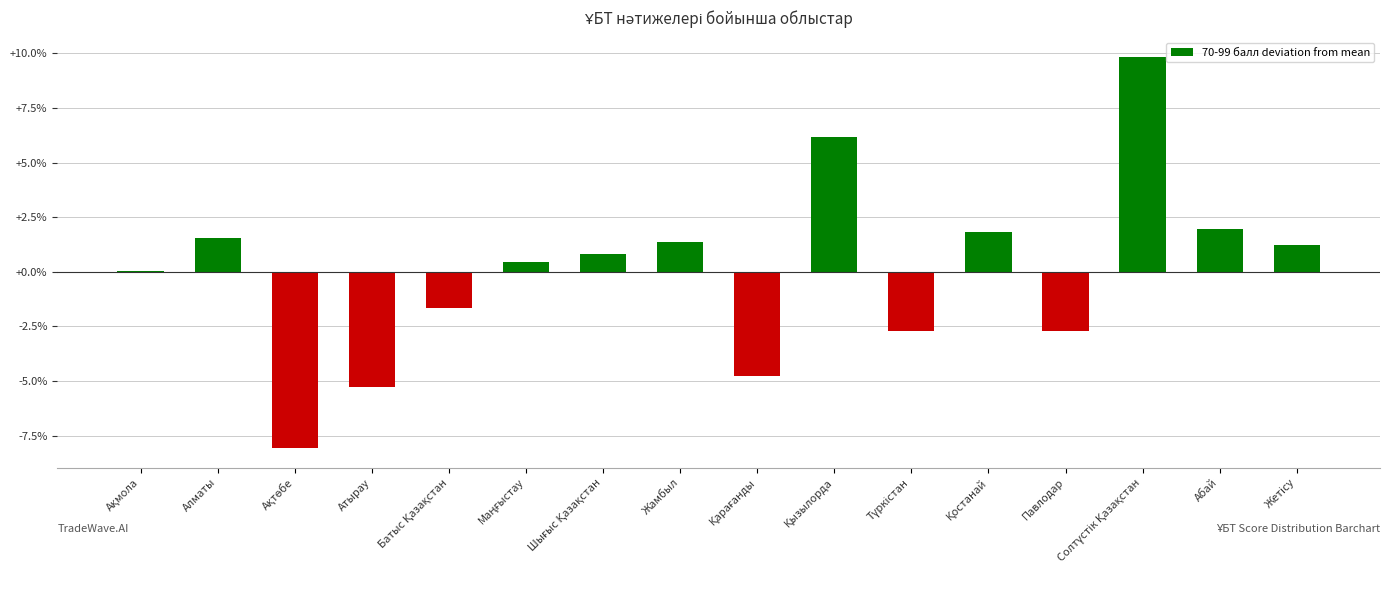

What value does the data have at Жамбыл?

1.4